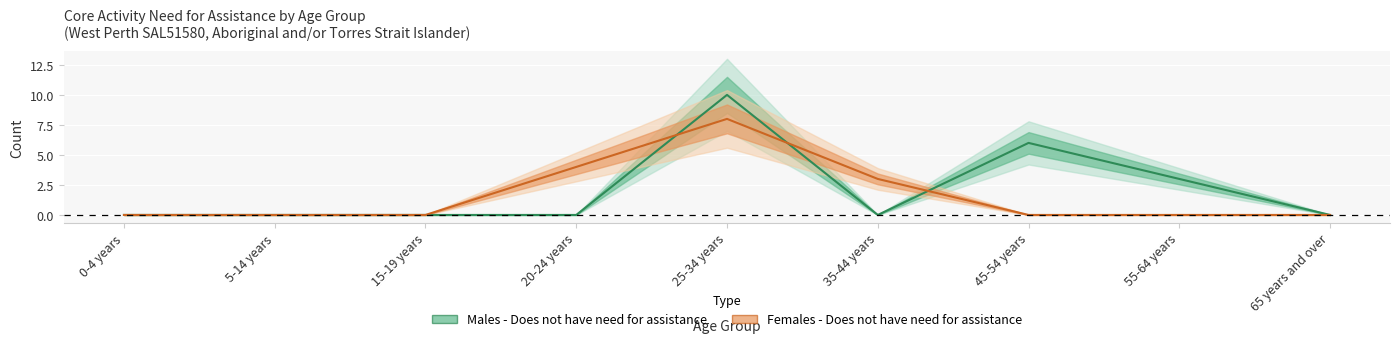

How many positive values does the Females - Does not have need for assistance series have?

3